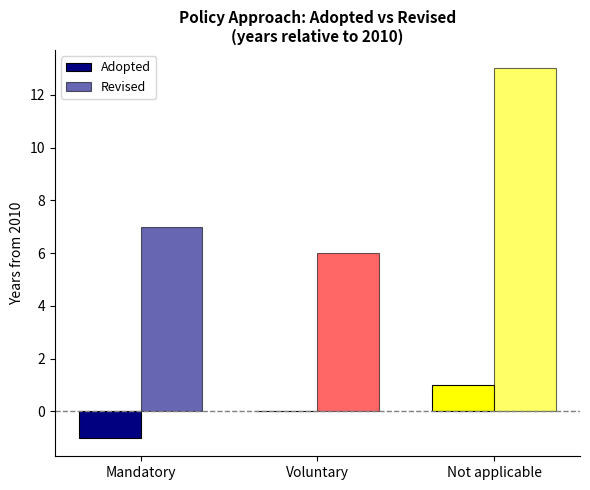

What is the label of the 1st bar from the right?

Not applicable